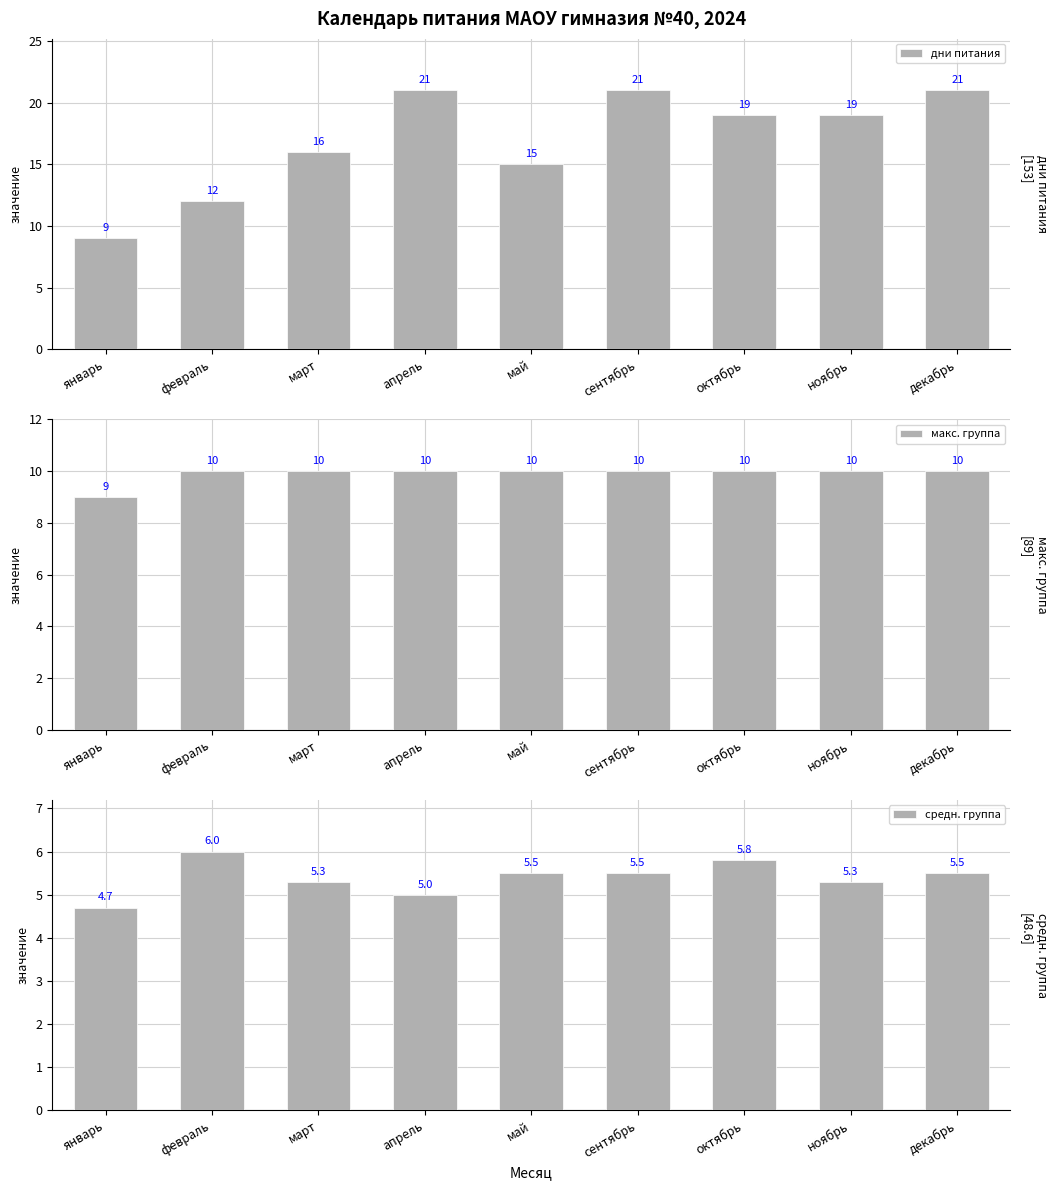

What is the difference between the highest and lowest values at май?

9.5